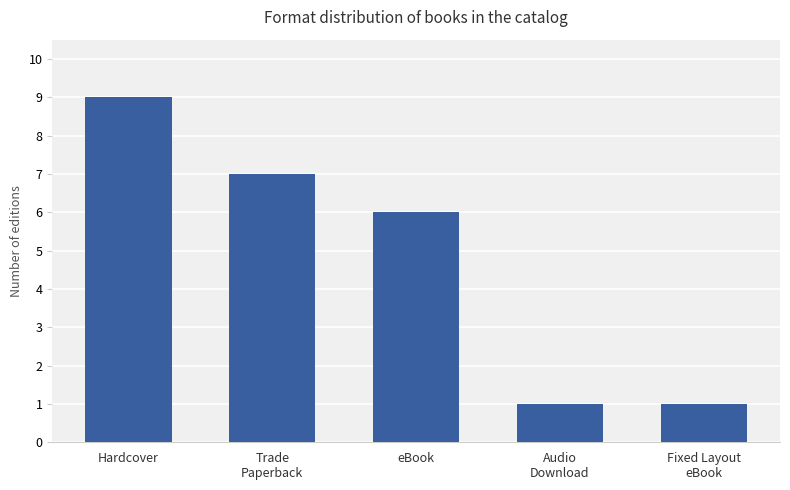

At which label does the data first exceed 6?

Hardcover